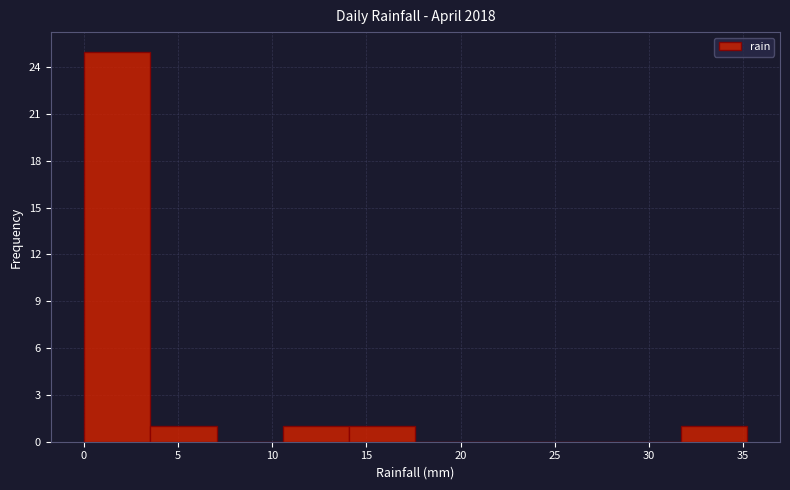

Reading left to right, list every bar in this chart as the range it spans on the x-axis followed by its height. Neither the bar edges nor the heights are printed on the chart, so give them approximately, as read against the axes.

0.0 to 3.5: 25
3.5 to 7.0: 1
7.0 to 10.5: 0
10.5 to 14.0: 1
14.0 to 17.5: 1
17.5 to 21.0: 0
21.0 to 24.5: 0
24.5 to 28.0: 0
28.0 to 31.5: 0
31.5 to 35.0: 1